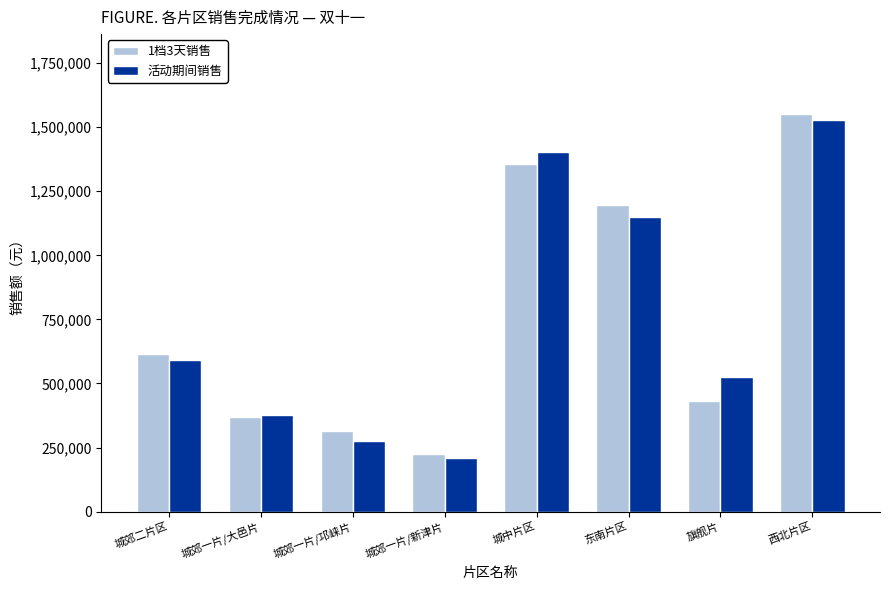

True or false: 1档3天销售 has a value of 615000.0 at 城郊二片区.

True